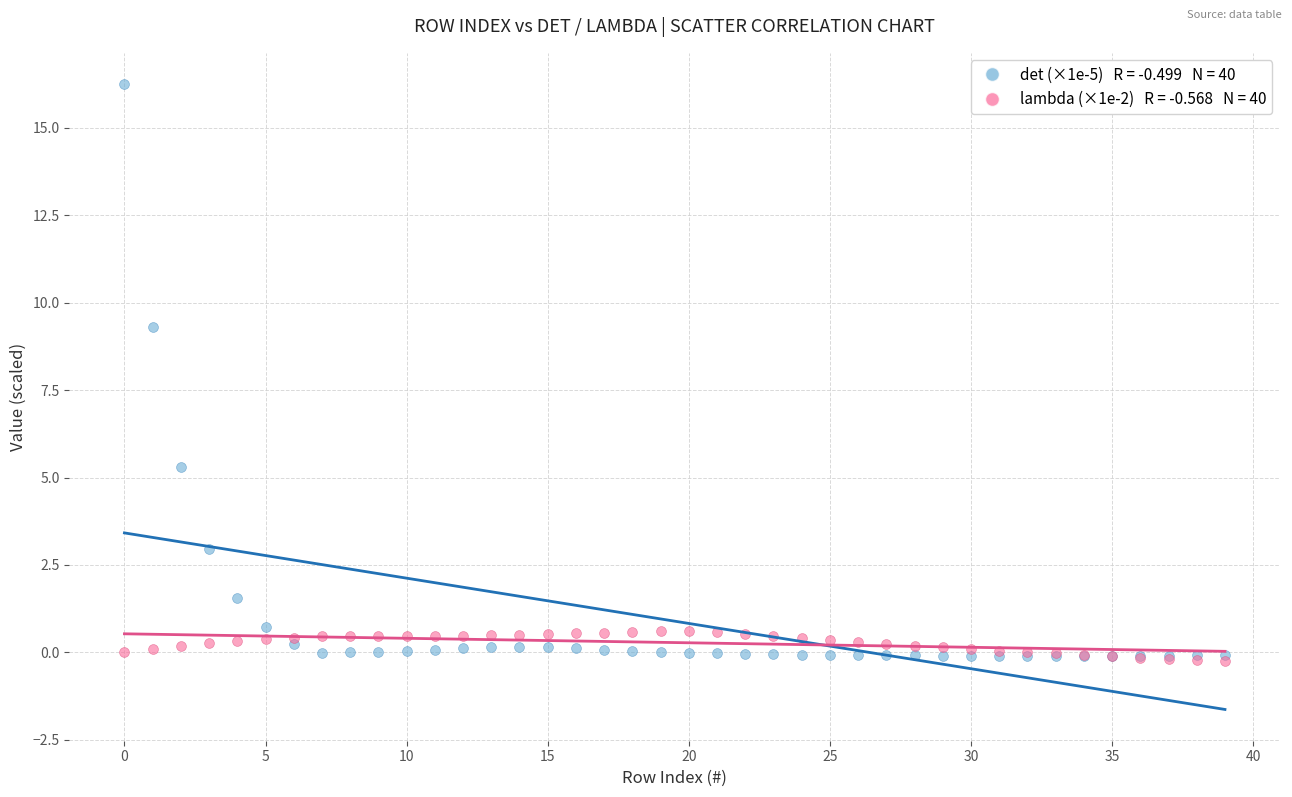

Across all series, what Y value is closest to 7?

5.3